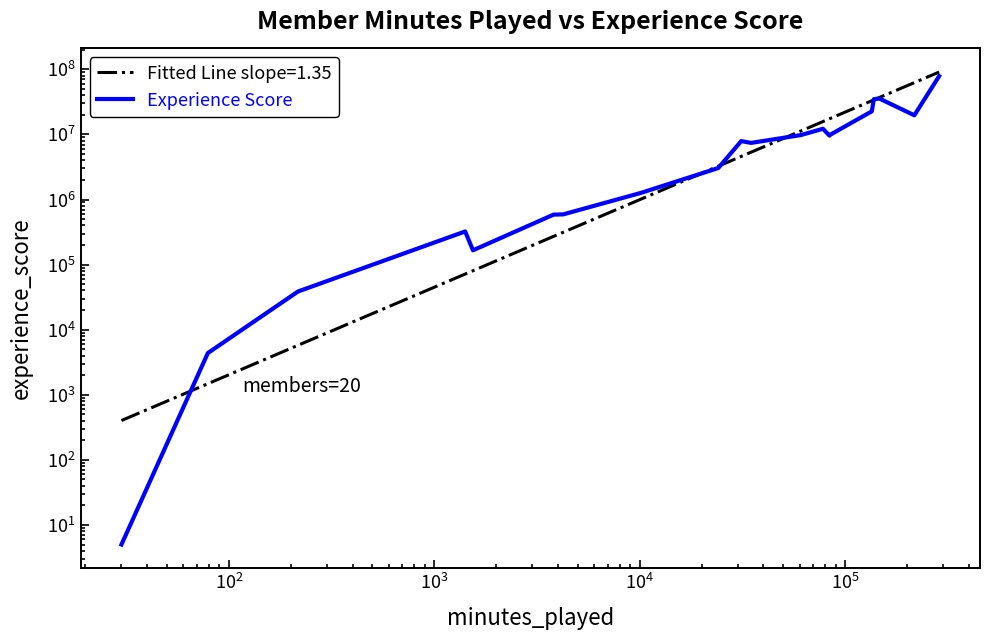

How many interior local peaks (higher than both neighbors) does the data have?

4